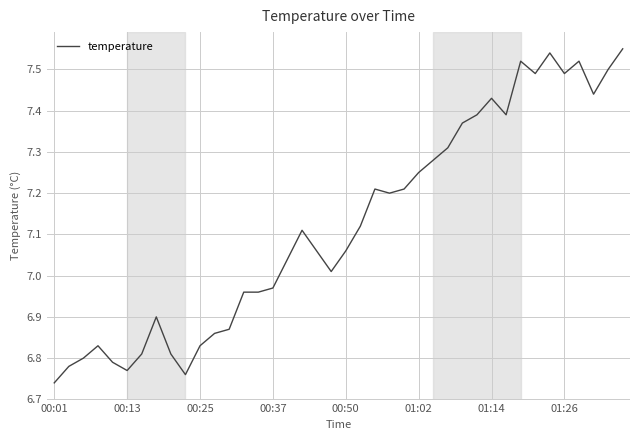

What is the difference between the maximum and minimum values?

0.8